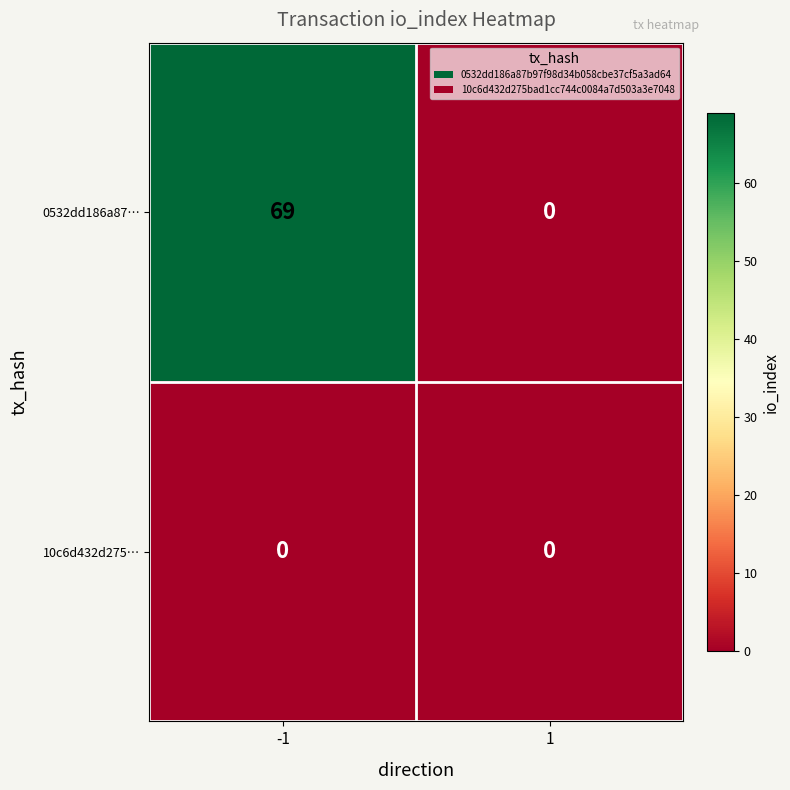

Reading left to right, list all the values displayed in this chart.

0532dd186a87…: -1=69	1=0
10c6d432d275…: -1=0	1=0